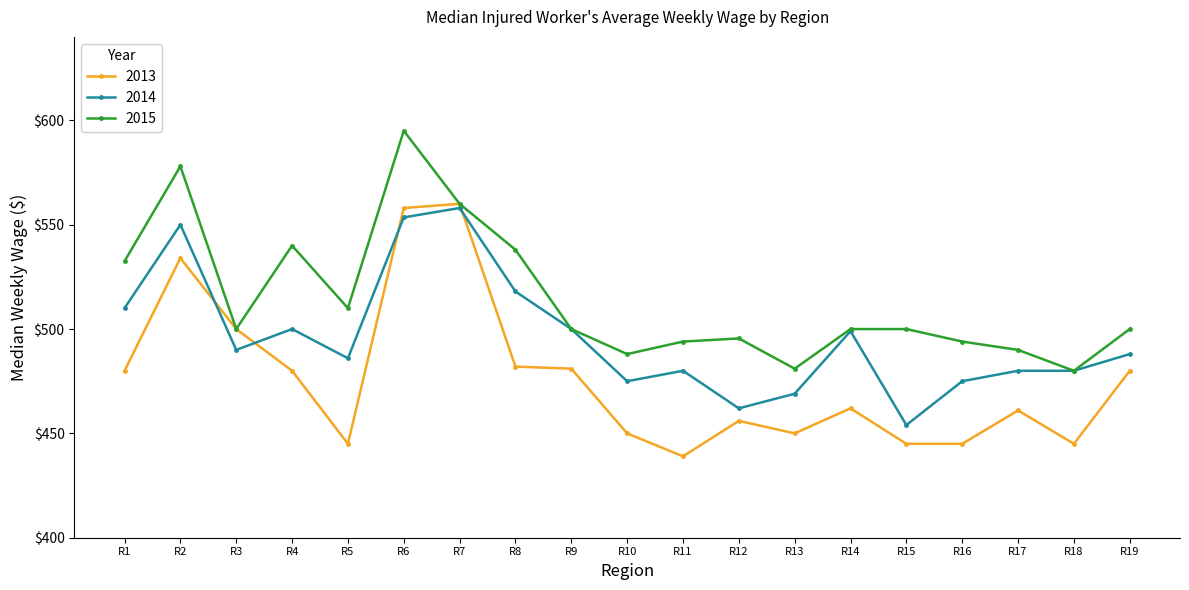

List the series in order of their peak value, lowest first.

2014, 2013, 2015